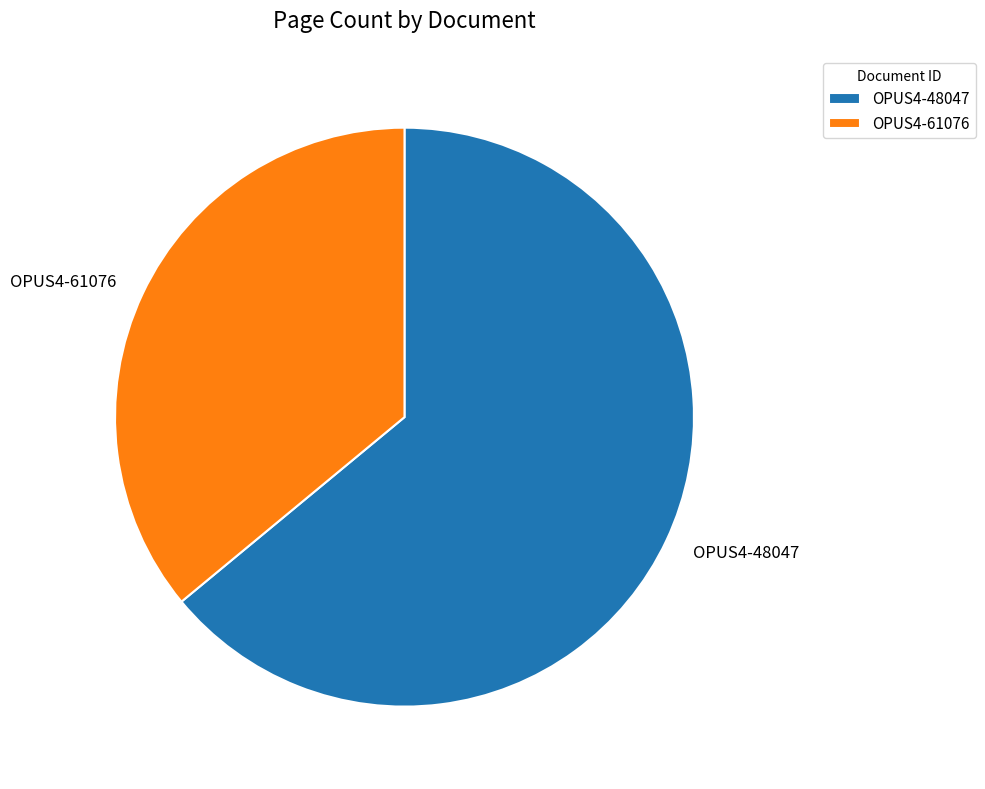

Which slice is the largest?

OPUS4-48047